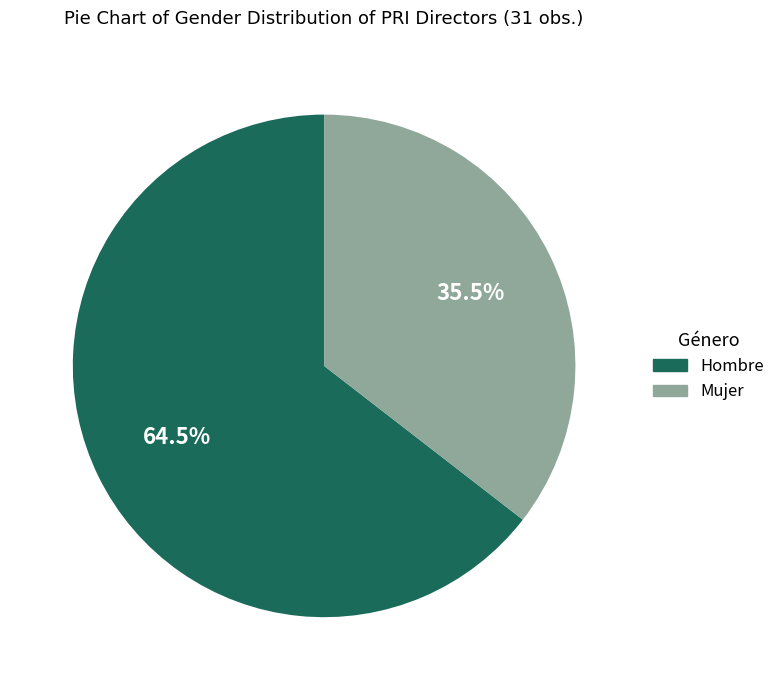

What portion of the pie excludes Mujer?

64.5%